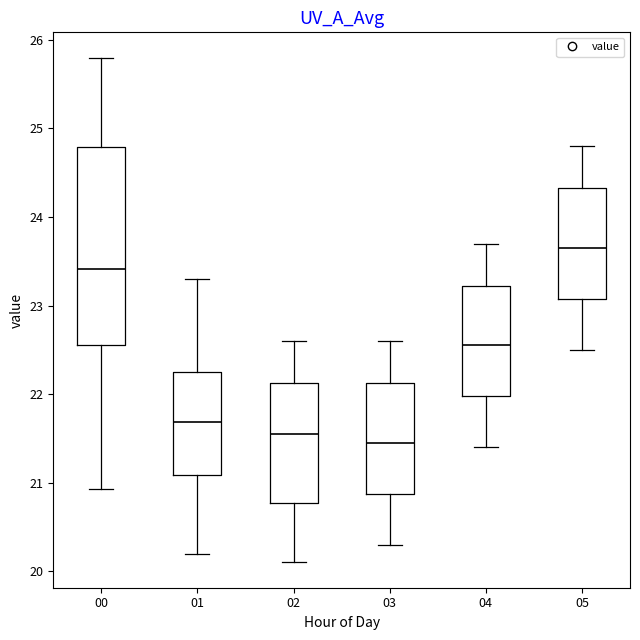

Which box is the tallest, from its lower edge to its upper edge?

00